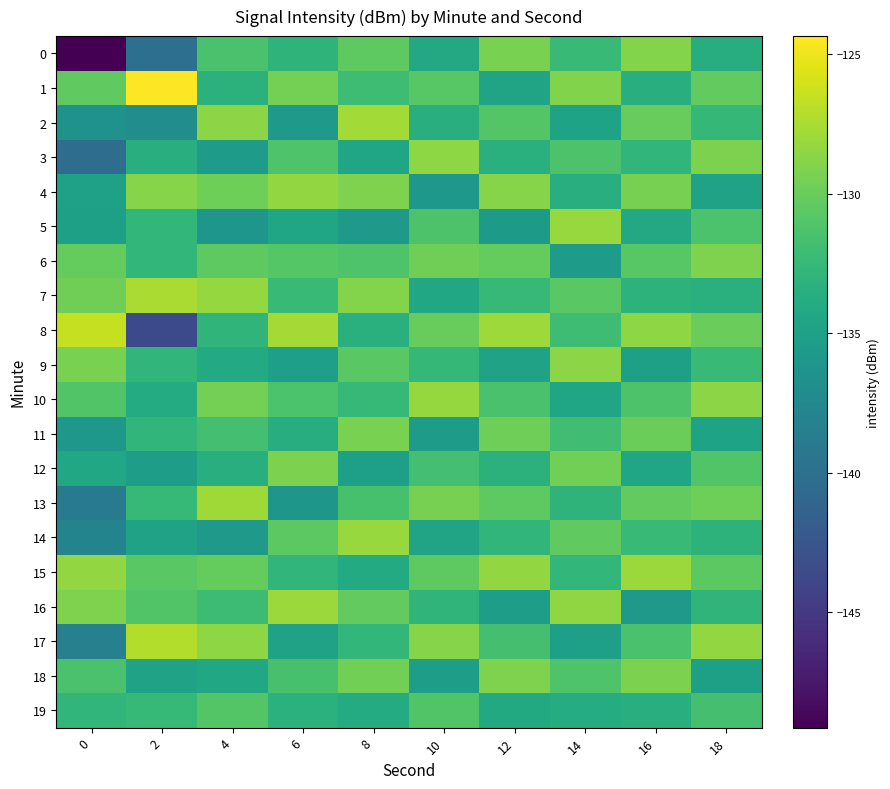

List the series in order of their peak value, lowest first.

19, 11, 12, 6, 18, 0, 9, 3, 4, 10, 5, 14, 15, 16, 13, 2, 7, 17, 8, 1